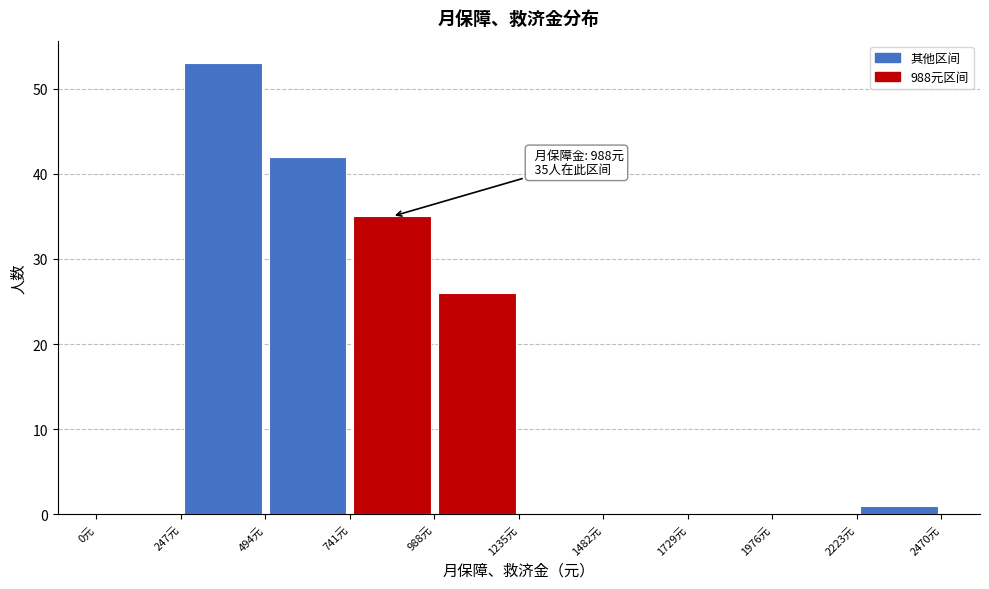

Over which range of the x-axis is the bar tallest?

250 to 500